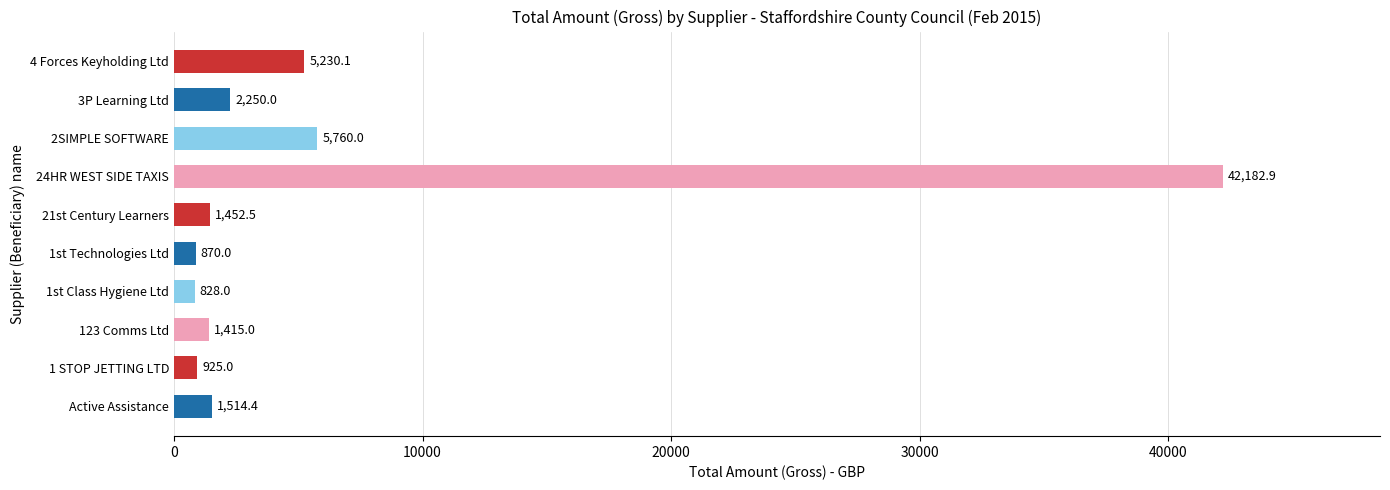

Are the bars horizontal?

Yes